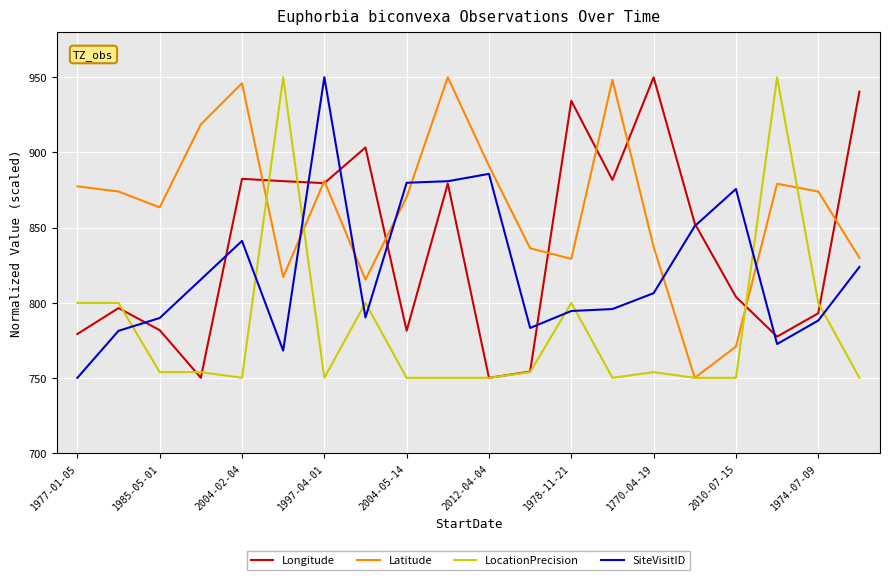

What is the maximum value shown in the chart?

950.0